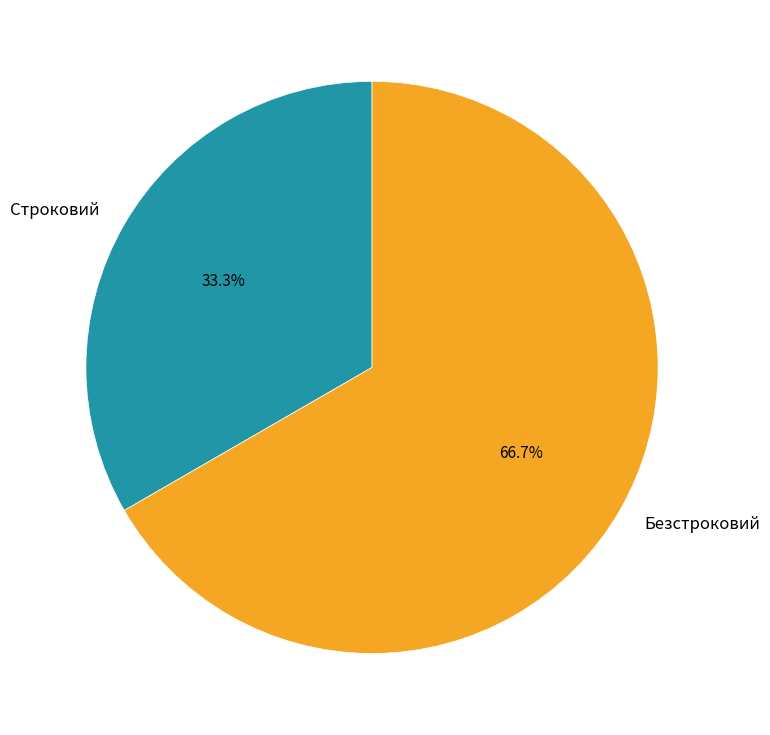

Which category has the biggest portion of the pie?

Безстроковий